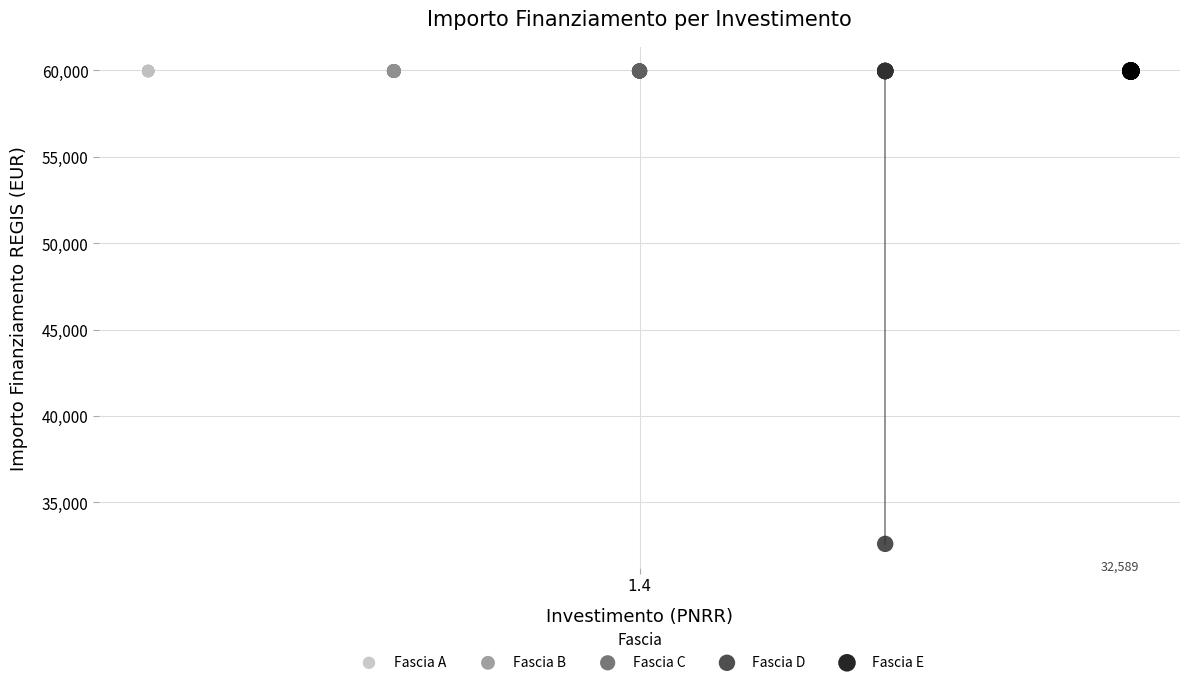

Which series contains the lowest Y value?

Fascia D